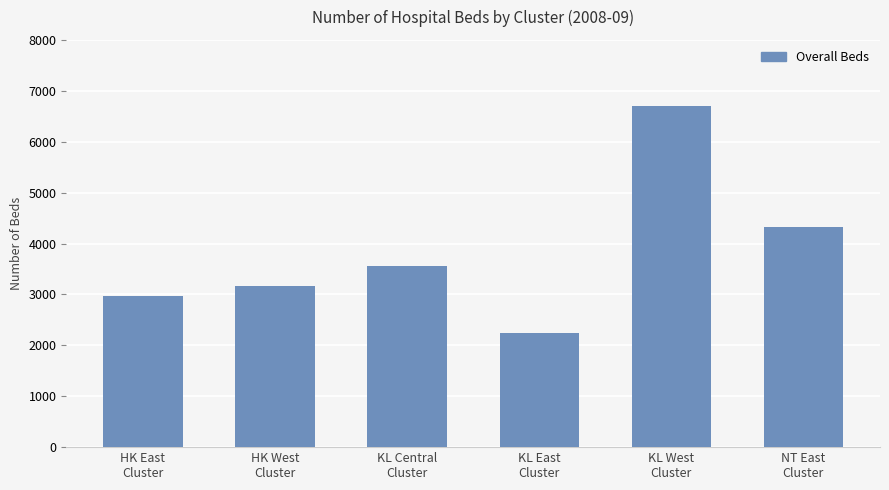

Between KL Central
Cluster and NT East
Cluster, which is larger?

NT East
Cluster